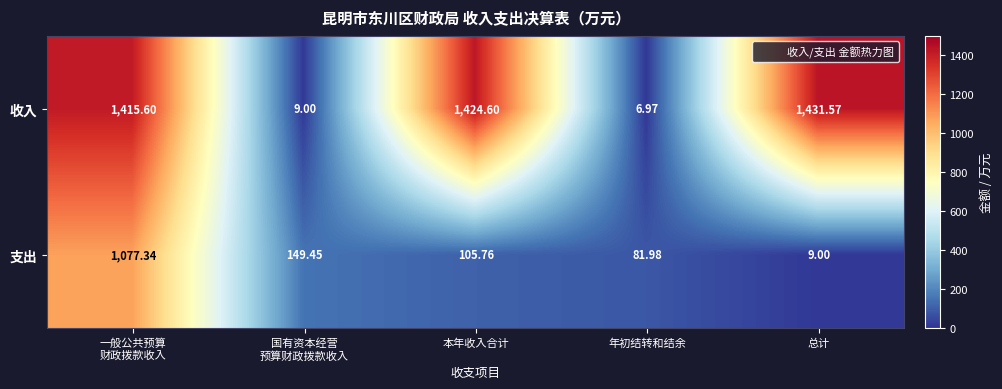

Which series has the largest total across all categories?

收入